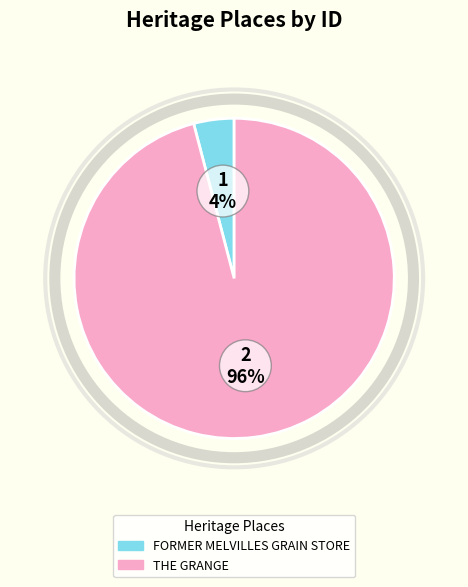

What percentage is the FORMER MELVILLES GRAIN STORE slice, to the nearest percent?

4%